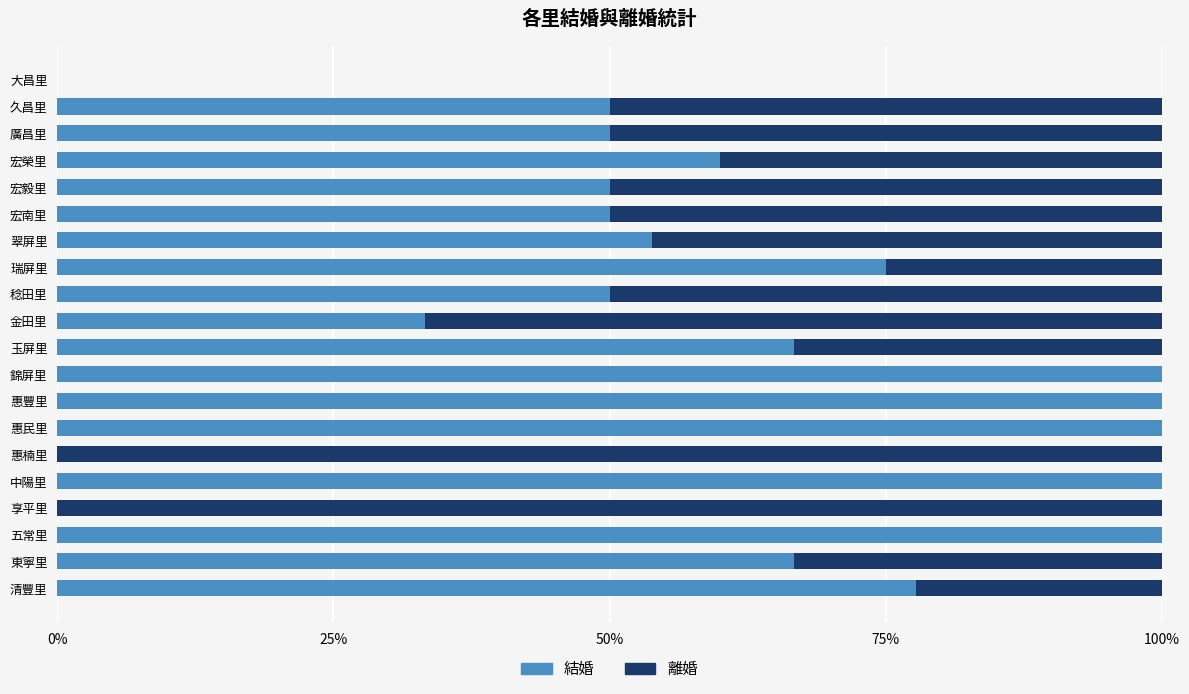

What is the maximum value for 結婚?

100.0